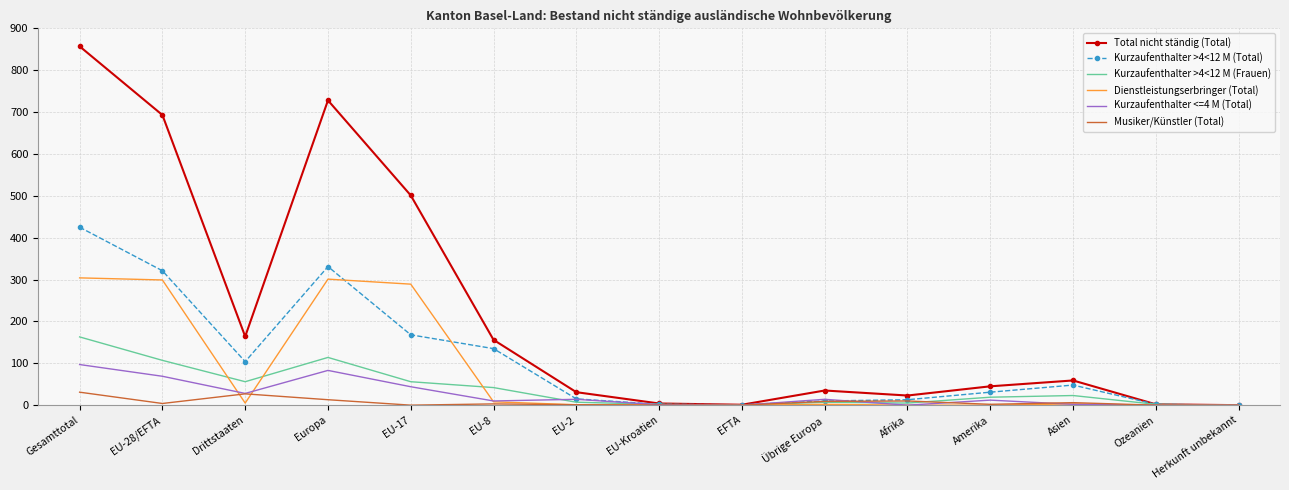

In Kurzaufenthalter <=4 M (Total), how many points are higher than both neighbors (excluding endpoints)?

4